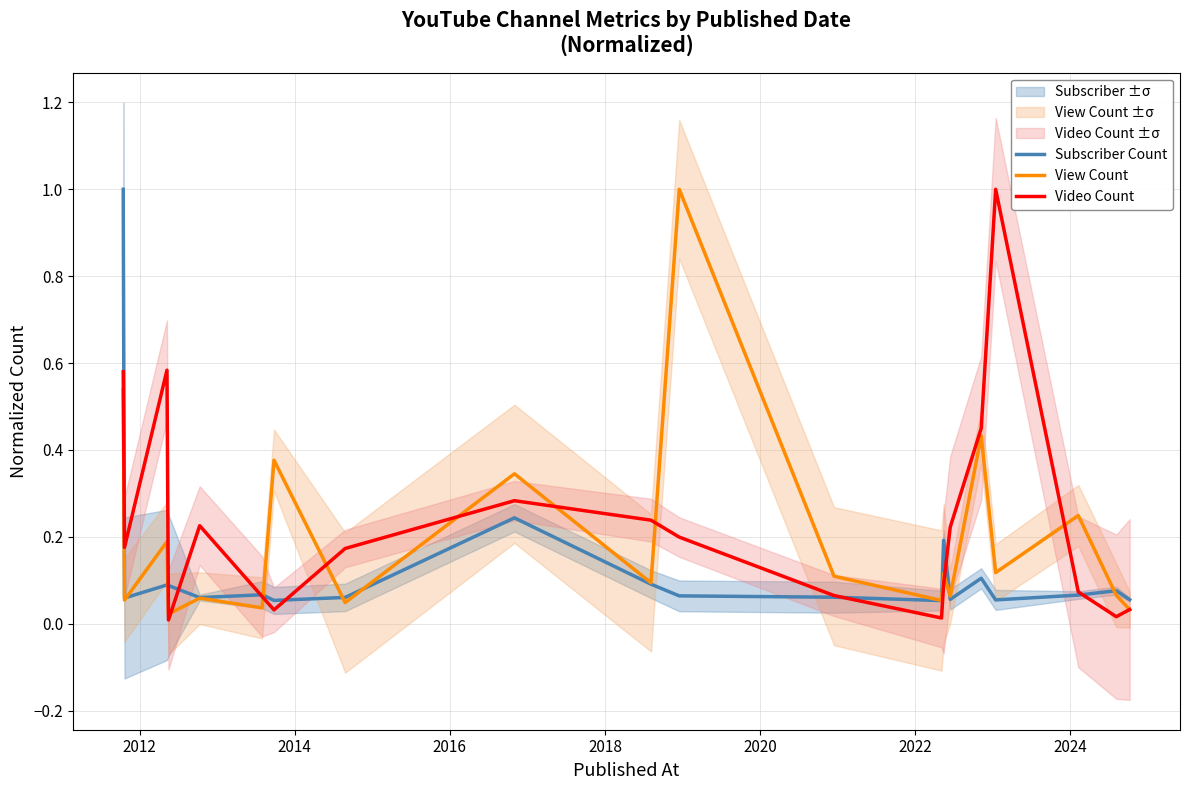

Between 2016 and 2012, which is larger?

2016